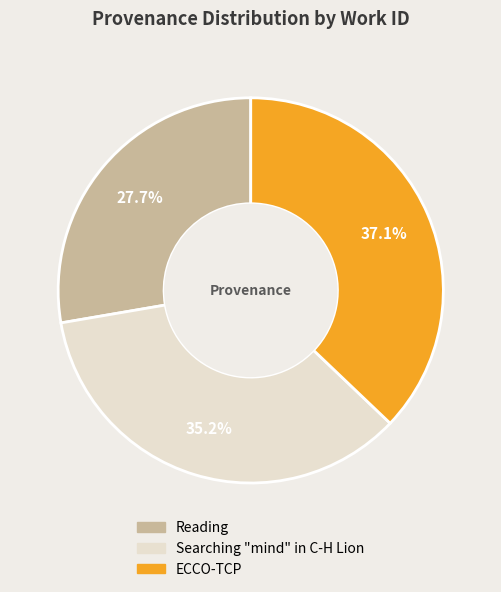

To the nearest percent, what is the average slice percentage?

33%